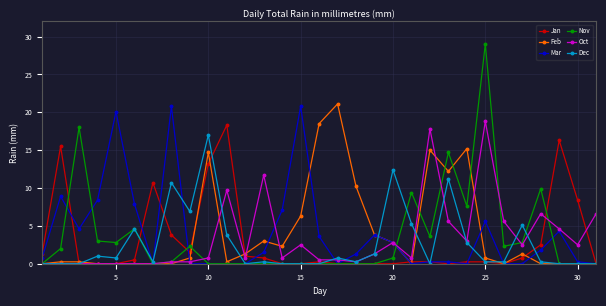

What is the maximum value for Mar?

20.8